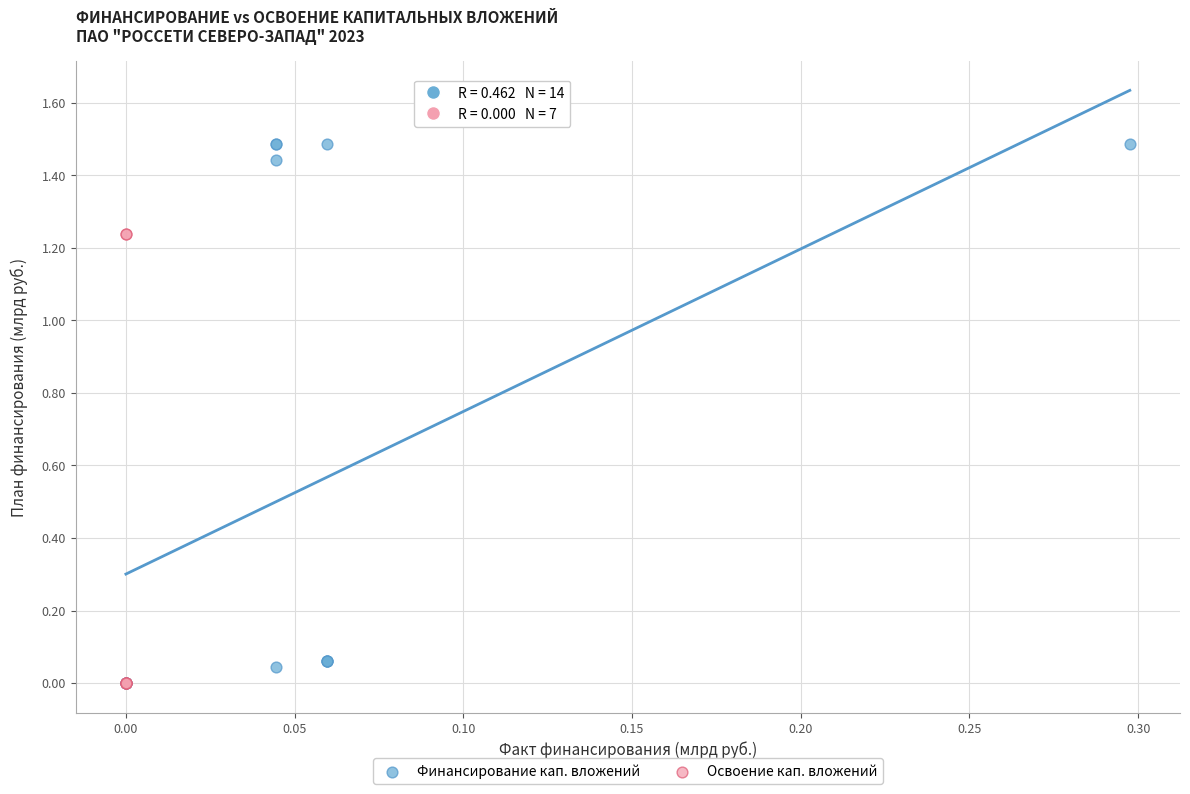

Which series reaches the maximum Y coordinate?

Финансирование кап. вложений